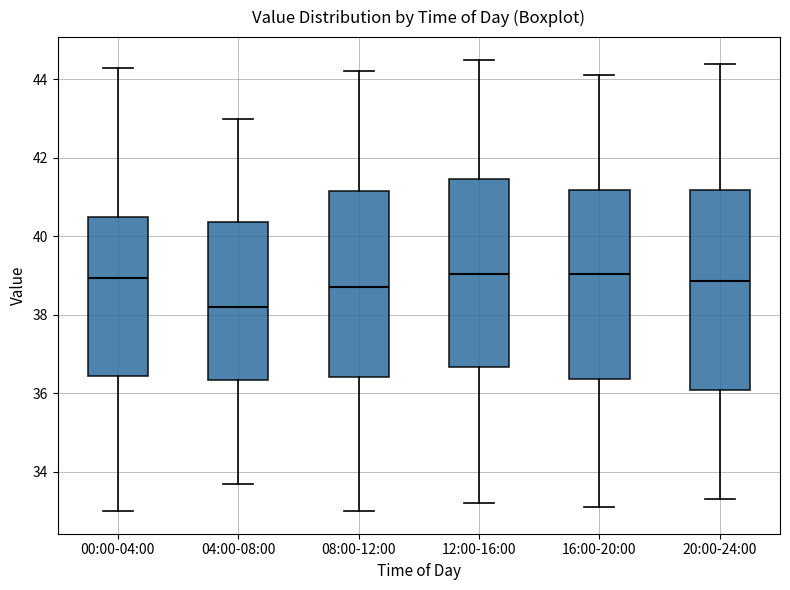

Which box is the tallest, from its lower edge to its upper edge?

20:00-24:00